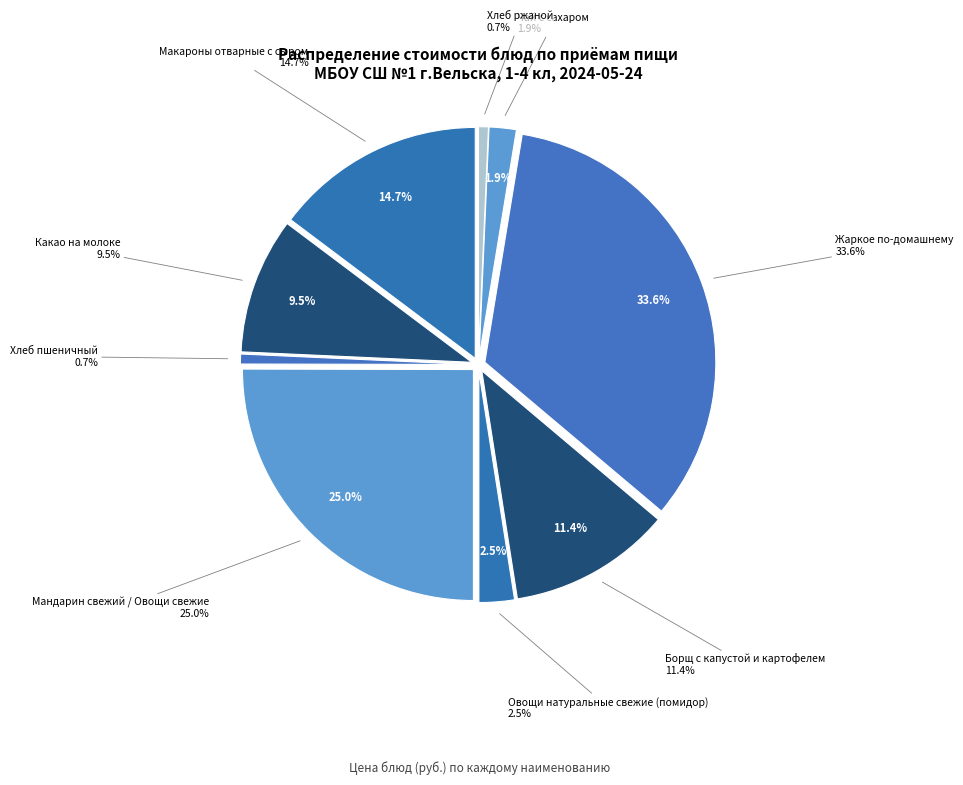

To the nearest percent, what is the combined percentage of Завтрак - Хлеб пшеничный and Обед - Борщ с капустой?

12%